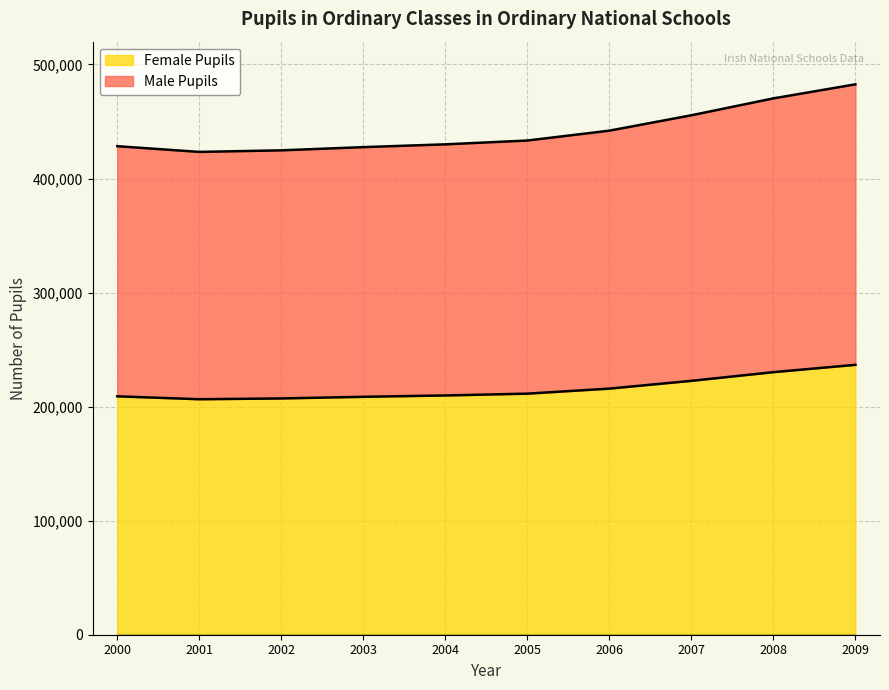

In Female Pupils, how many points are lower than both neighbors (excluding endpoints)?

1